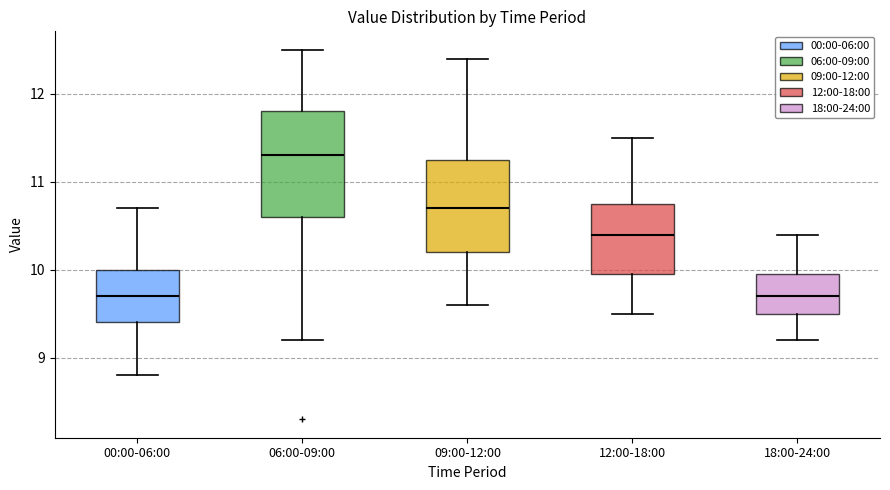

Reading left to right, transcribe this box plot: for each box, give where its median line is, the range the box spans, and where its two whiskers end, as read against the y-axis. The values are not printed on the chart, so give them approximately, as read against the axis.

00:00-06:00: median 9.7, box 9.4 to 10.0, whiskers 8.8 to 10.7
06:00-09:00: median 11.3, box 10.6 to 11.8, whiskers 9.2 to 12.5
09:00-12:00: median 10.7, box 10.2 to 11.3, whiskers 9.6 to 12.4
12:00-18:00: median 10.4, box 10.0 to 10.8, whiskers 9.5 to 11.5
18:00-24:00: median 9.7, box 9.5 to 10.0, whiskers 9.2 to 10.4